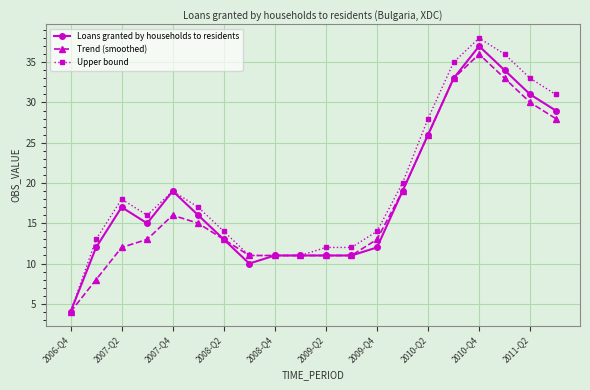

What is the difference between the maximum and minimum values in the Upper bound series?

34